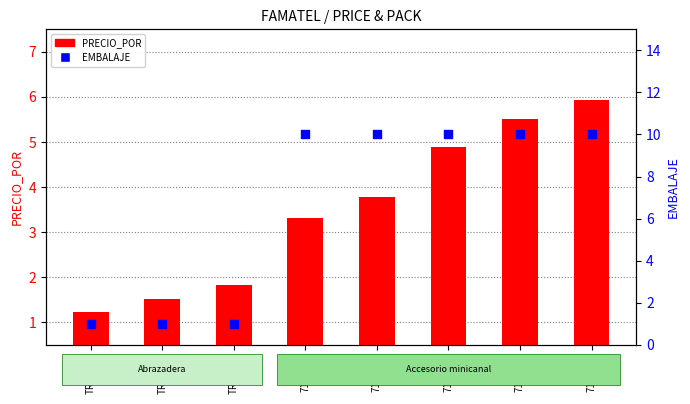

At which category is the sum across all series the highest?

71747-B